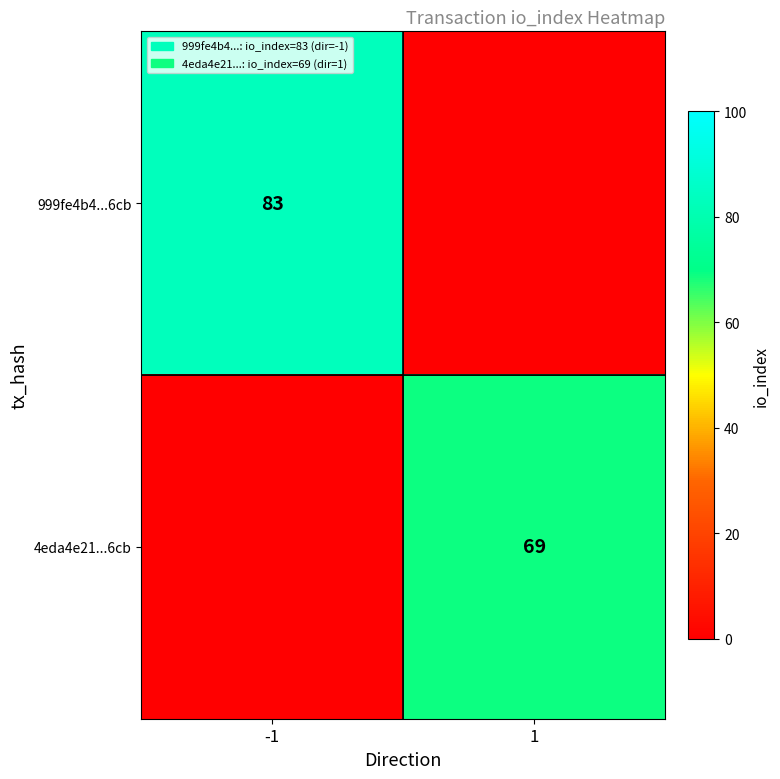

Which has a higher value, 1 or -1?

-1